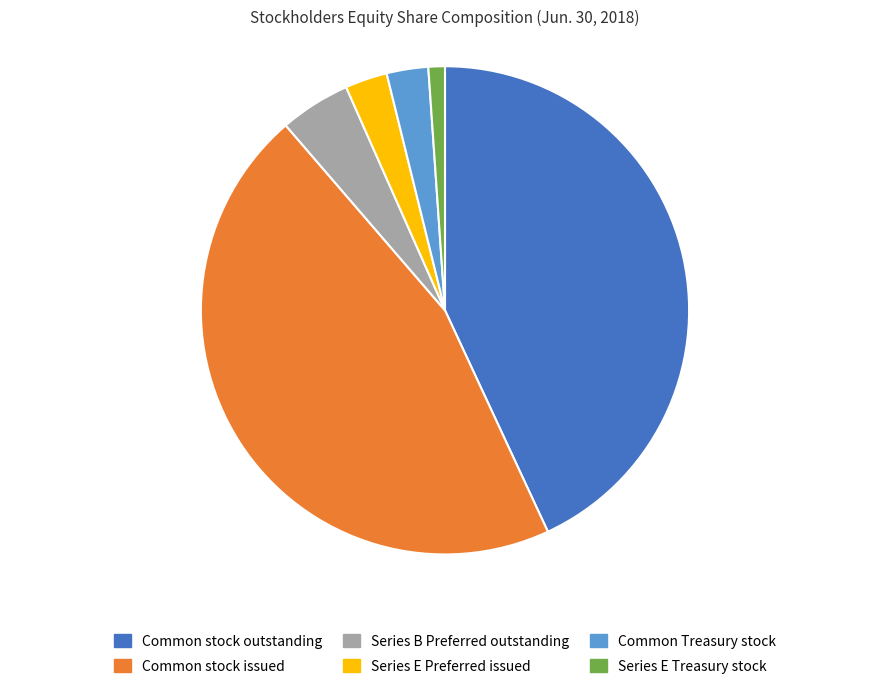

Do Series B Preferred outstanding and Series E Treasury stock together represent more than half of the pie?

No